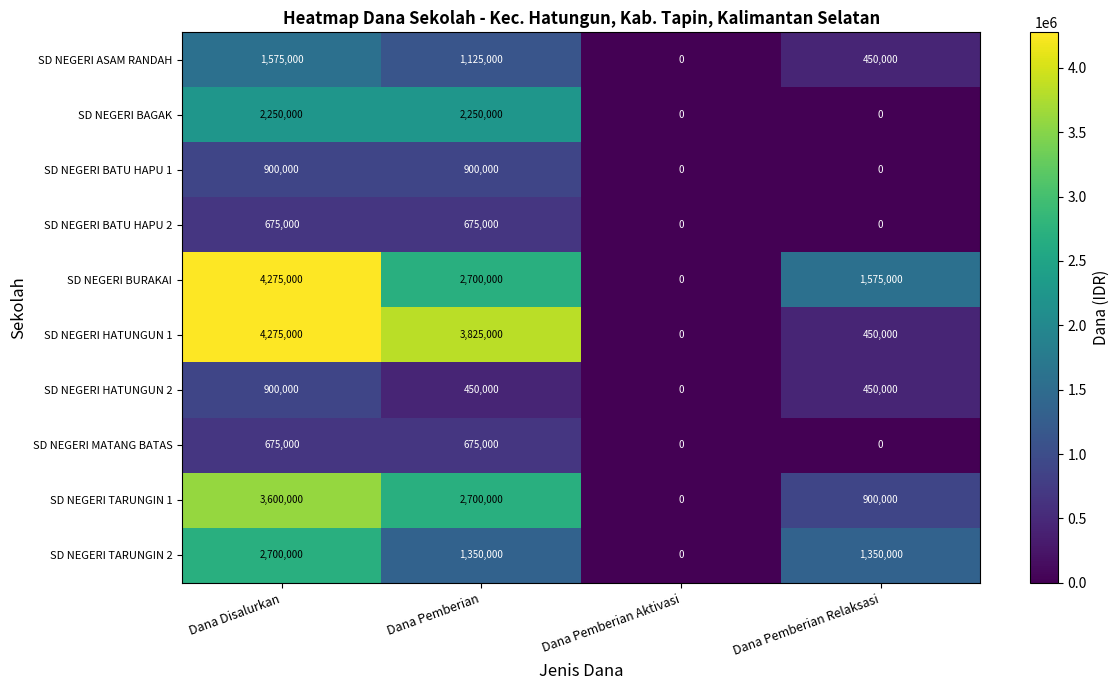

The value of SD NEGERI BATU HAPU 1 at Dana Pemberian Aktivasi is 312675. True or false?

False